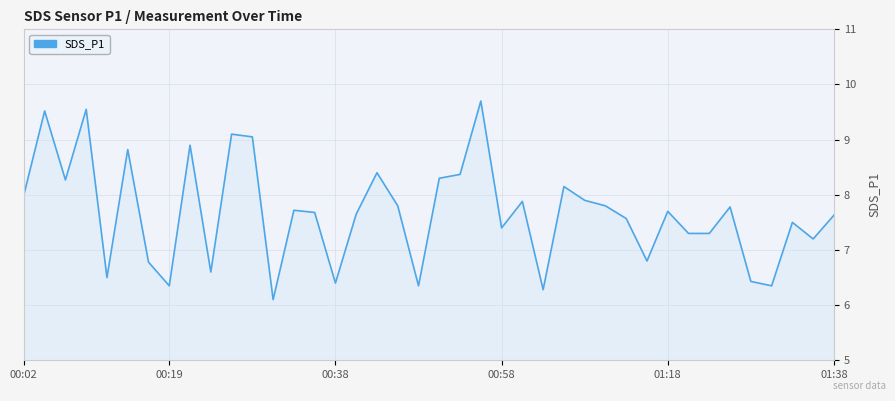

Does the chart display data point markers on the line(s)?

No